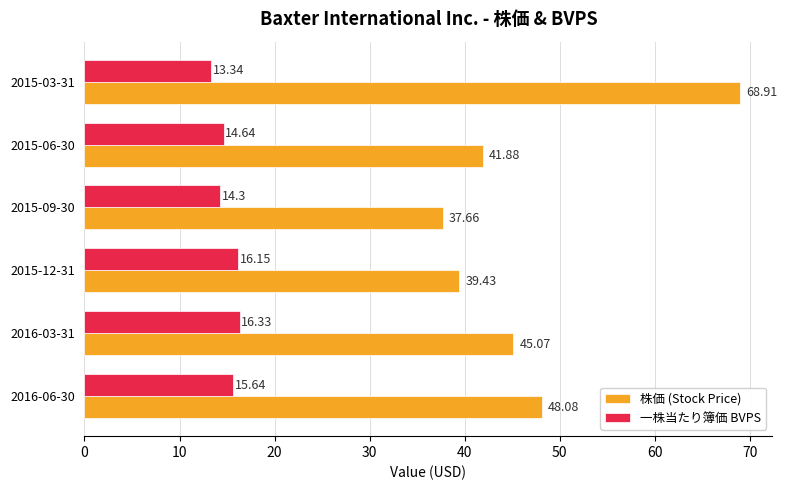

List the series in order of their overall mean, lowest first.

一株当たり簿価 BVPS, 株価 (Stock Price)